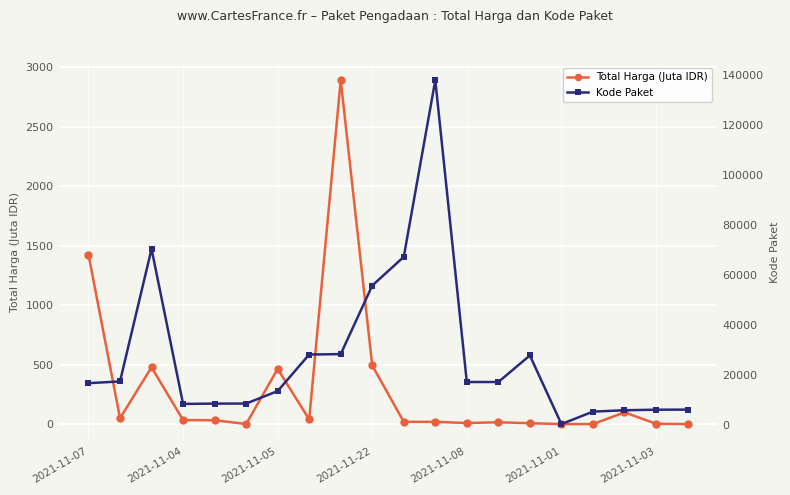

Count the number of data series in this chart.

2